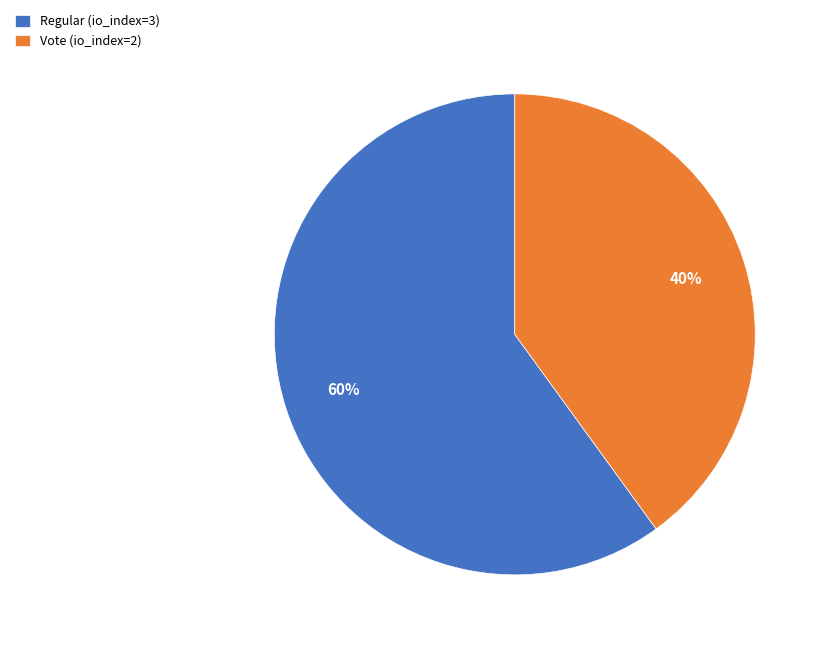

How many slices are in this pie chart?

2